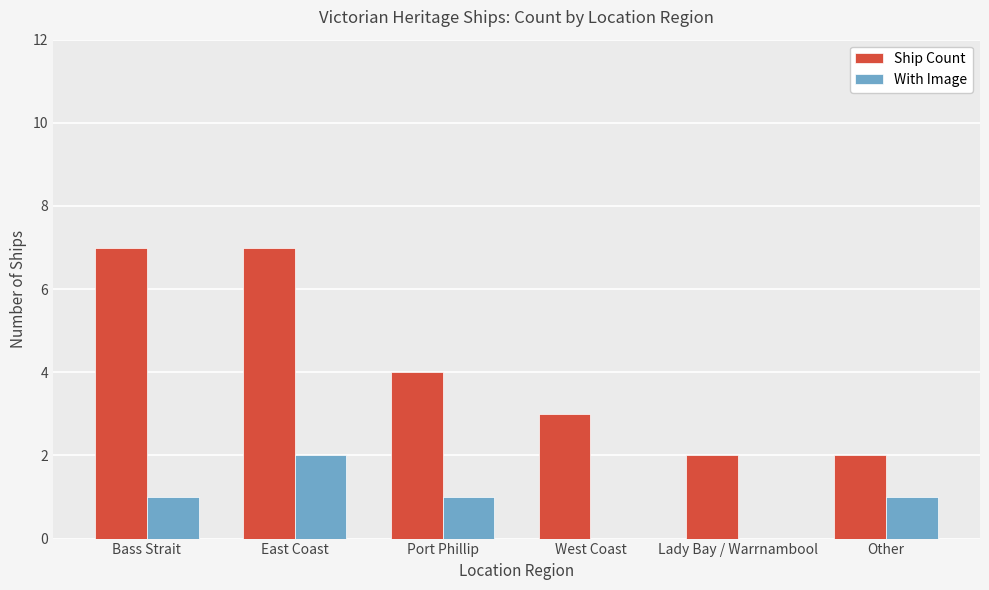

Which category has the highest value in the With Image series?

East Coast